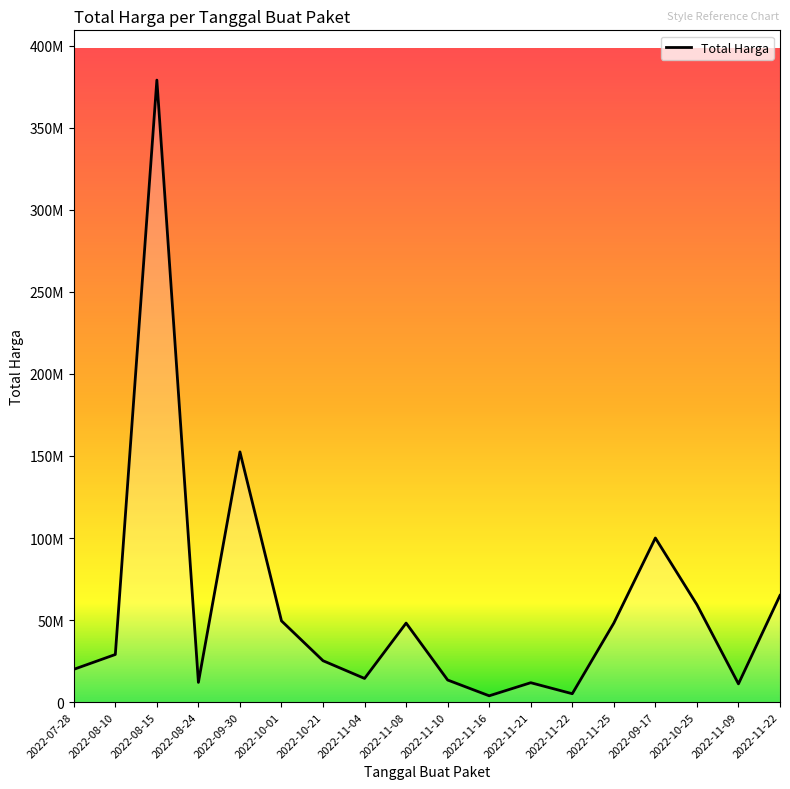

What value does the data have at 2022-10-25?

59375000